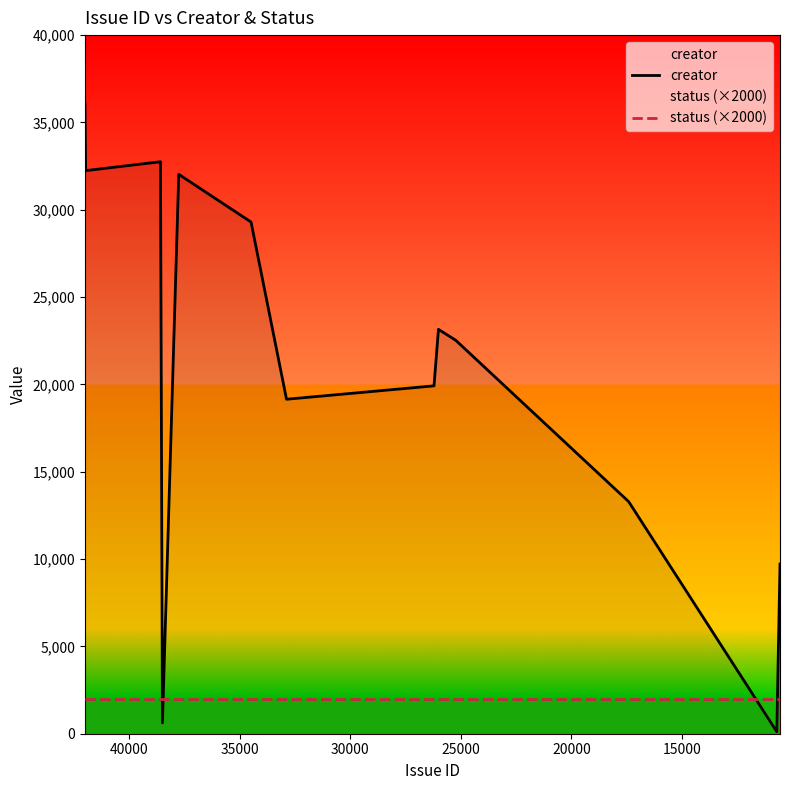

True or false: status (×2000) has more than 2 interior local peaks.

False